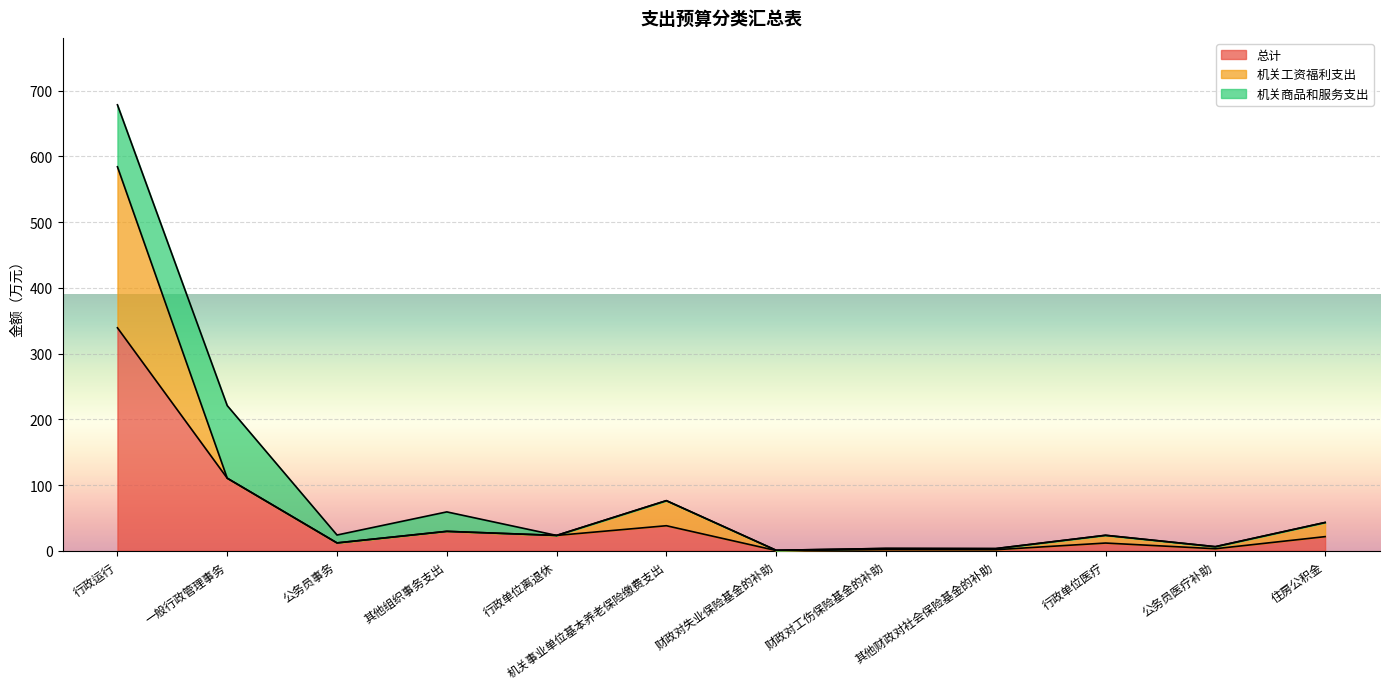

Reading right to left, transcribe all the data shown in this chart.

总计: 住房公积金=21.5	公务员医疗补助=3.1	行政单位医疗=11.8	其他财政对社会保险基金的补助=1.7	财政对工伤保险基金的补助=1.8	财政对失业保险基金的补助=0.4	机关事业单位基本养老保险缴费支出=38.2	行政单位离退休=23.4	其他组织事务支出=29.6	公务员事务=12.0	一般行政管理事务=110.5	行政运行=339.3
机关工资福利支出: 住房公积金=21.5	公务员医疗补助=3.1	行政单位医疗=11.8	其他财政对社会保险基金的补助=1.7	财政对工伤保险基金的补助=1.8	财政对失业保险基金的补助=0.4	机关事业单位基本养老保险缴费支出=38.2	行政单位离退休=0.0	其他组织事务支出=0.0	公务员事务=0.0	一般行政管理事务=0.0	行政运行=245.0
机关商品和服务支出: 住房公积金=0.0	公务员医疗补助=0.0	行政单位医疗=0.0	其他财政对社会保险基金的补助=0.0	财政对工伤保险基金的补助=0.0	财政对失业保险基金的补助=0.0	机关事业单位基本养老保险缴费支出=0.0	行政单位离退休=0.0	其他组织事务支出=29.6	公务员事务=12.0	一般行政管理事务=110.5	行政运行=94.3